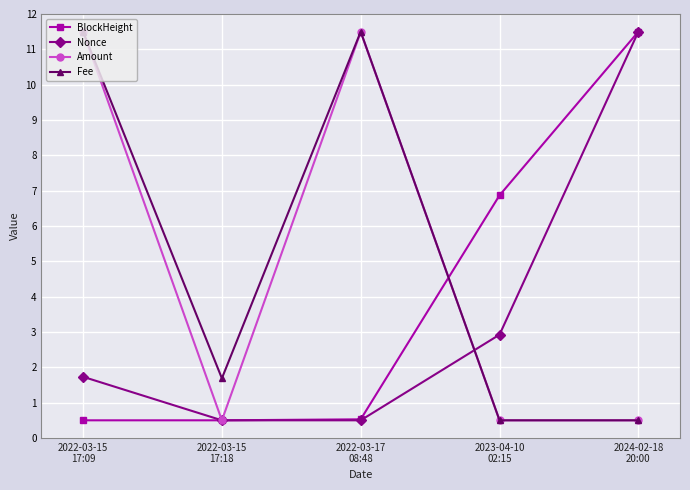

Is it true that Fee equals 11.5 at 2022-03-17
08:48?

True